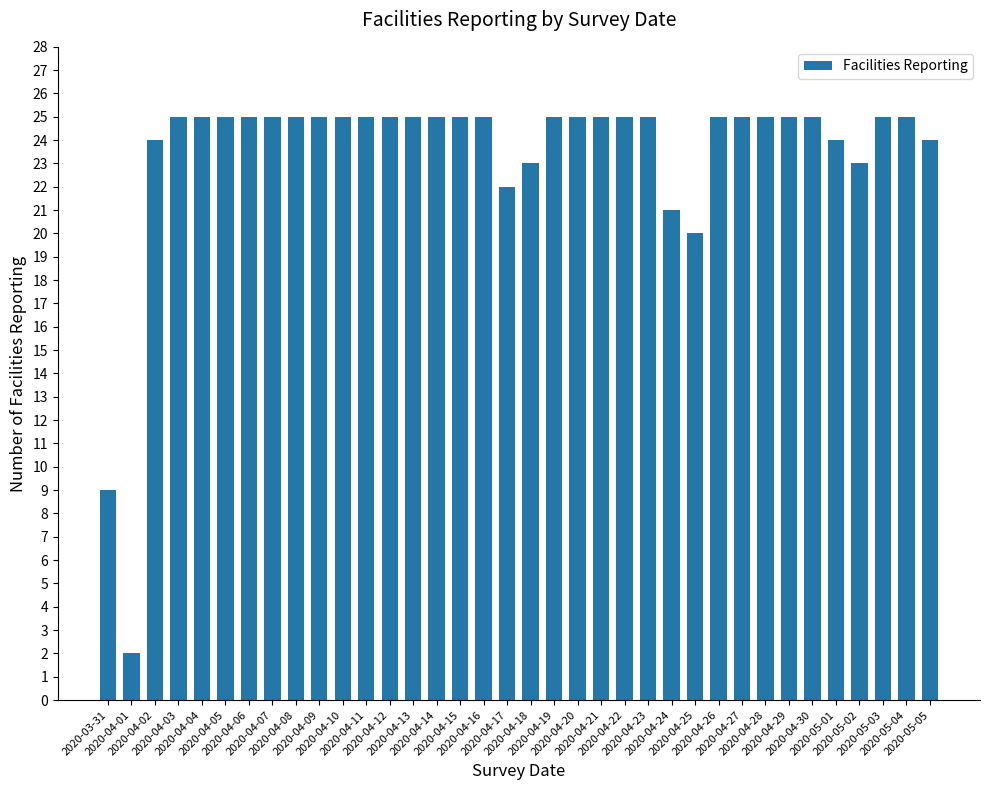

What is the sum of all values?

842